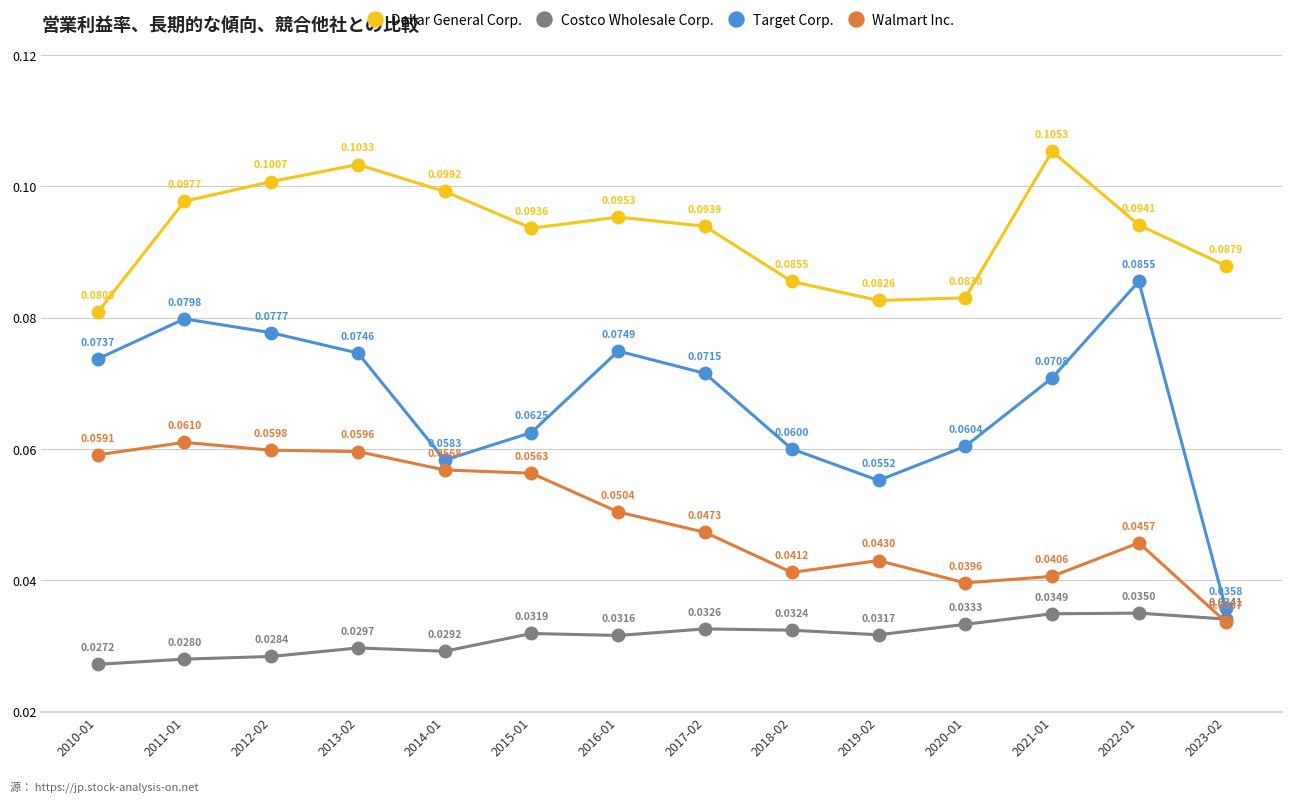

Rank the series by their maximum value, from lowest to highest.

Costco Wholesale Corp., Walmart Inc., Target Corp., Dollar General Corp.